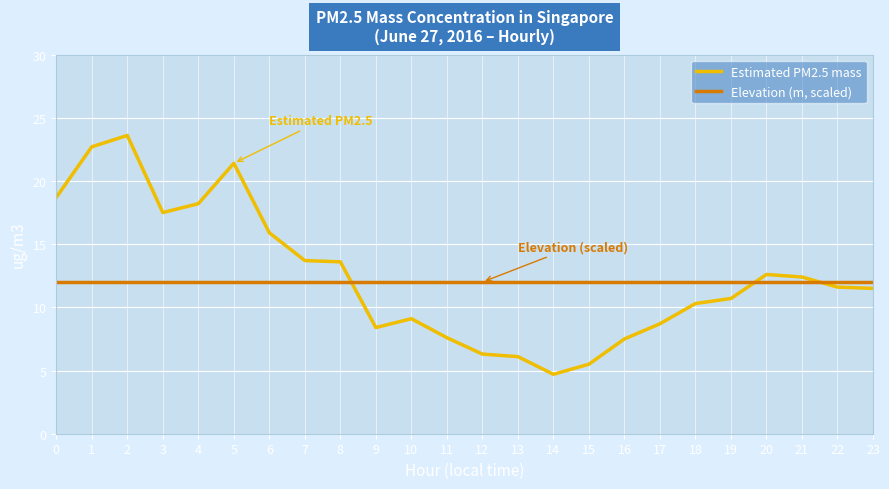

How many times do Estimated PM2.5 mass and Elevation (m, scaled) cross each other?

3